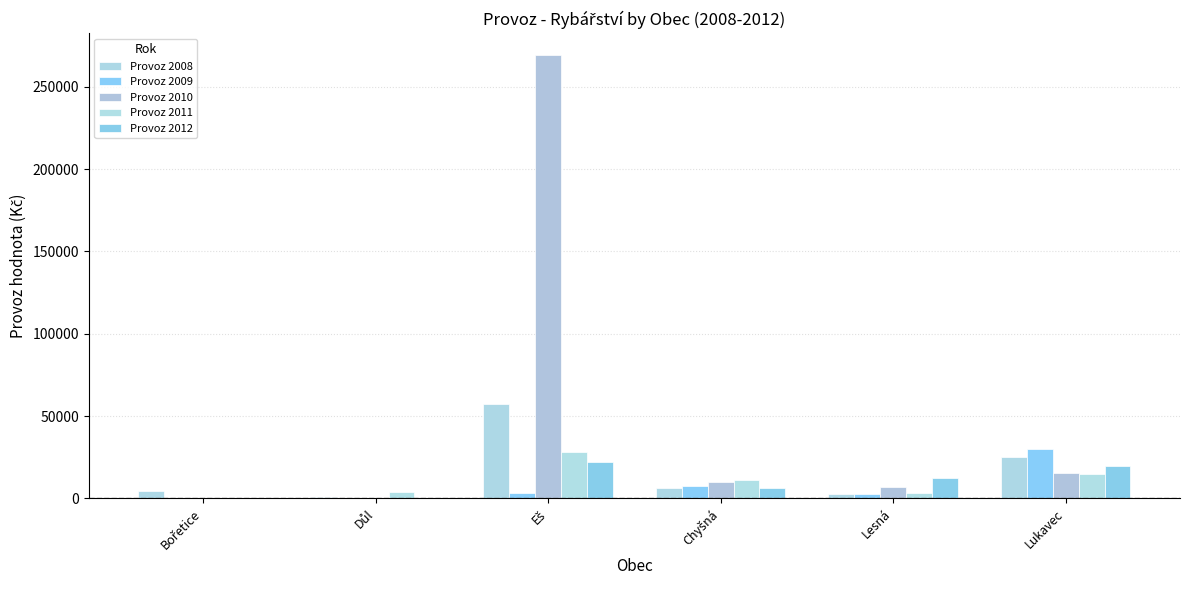

At which label does Provoz 2011 reach its minimum?

Bořetice